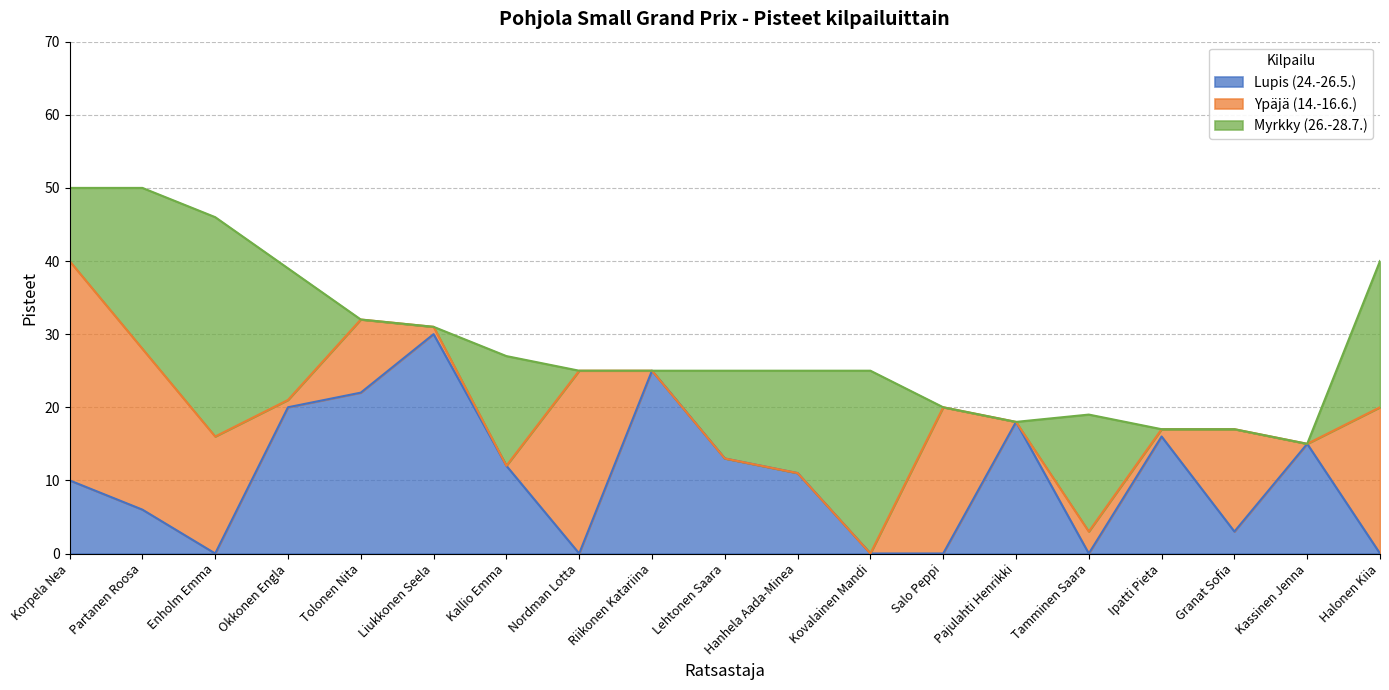

Which category has the lowest value across all series?

Enholm Emma